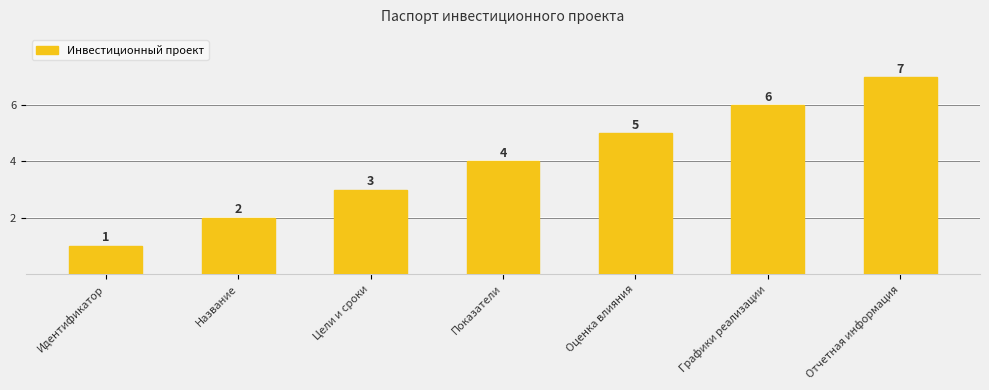

What is the sum of the values at Показатели and Отчетная информация?

11